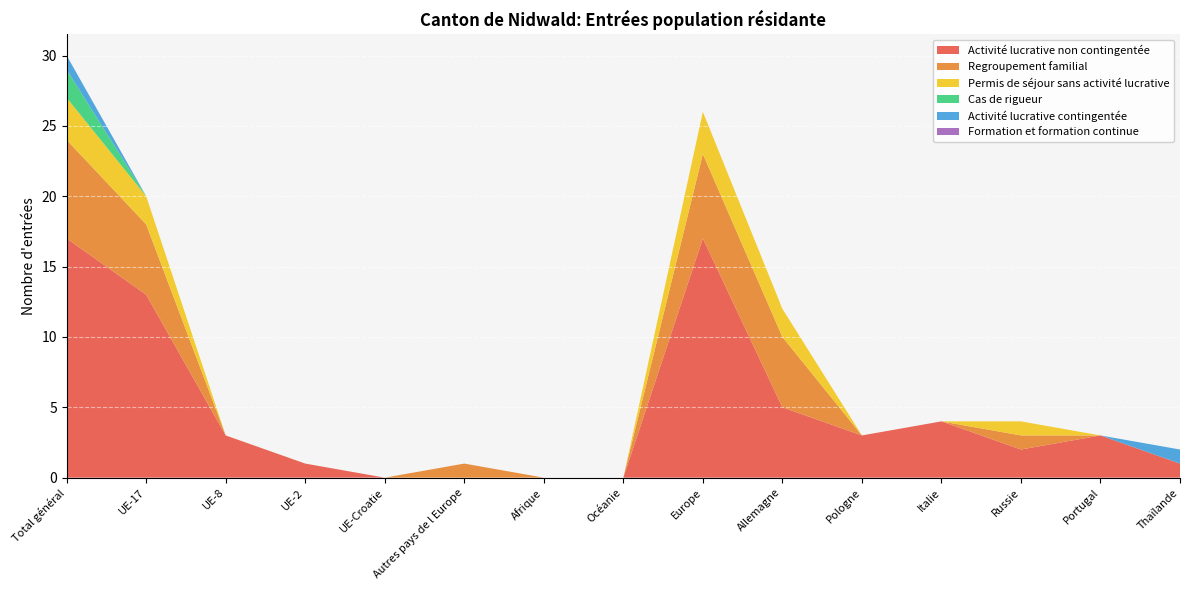

Reading left to right, extract all data points from this chart.

Activité lucrative non contingentée: 17	13	3	1	0	0	0	0	17	5	3	4	2	3	1
Regroupement familial: 7	5	0	0	0	1	0	0	6	5	0	0	1	0	0
Permis de séjour sans activité lucrative: 3	2	0	0	0	0	0	0	3	2	0	0	1	0	0
Cas de rigueur: 2	0	0	0	0	0	0	0	0	0	0	0	0	0	0
Activité lucrative contingentée: 1	0	0	0	0	0	0	0	0	0	0	0	0	0	1
Formation et formation continue: 0	0	0	0	0	0	0	0	0	0	0	0	0	0	0